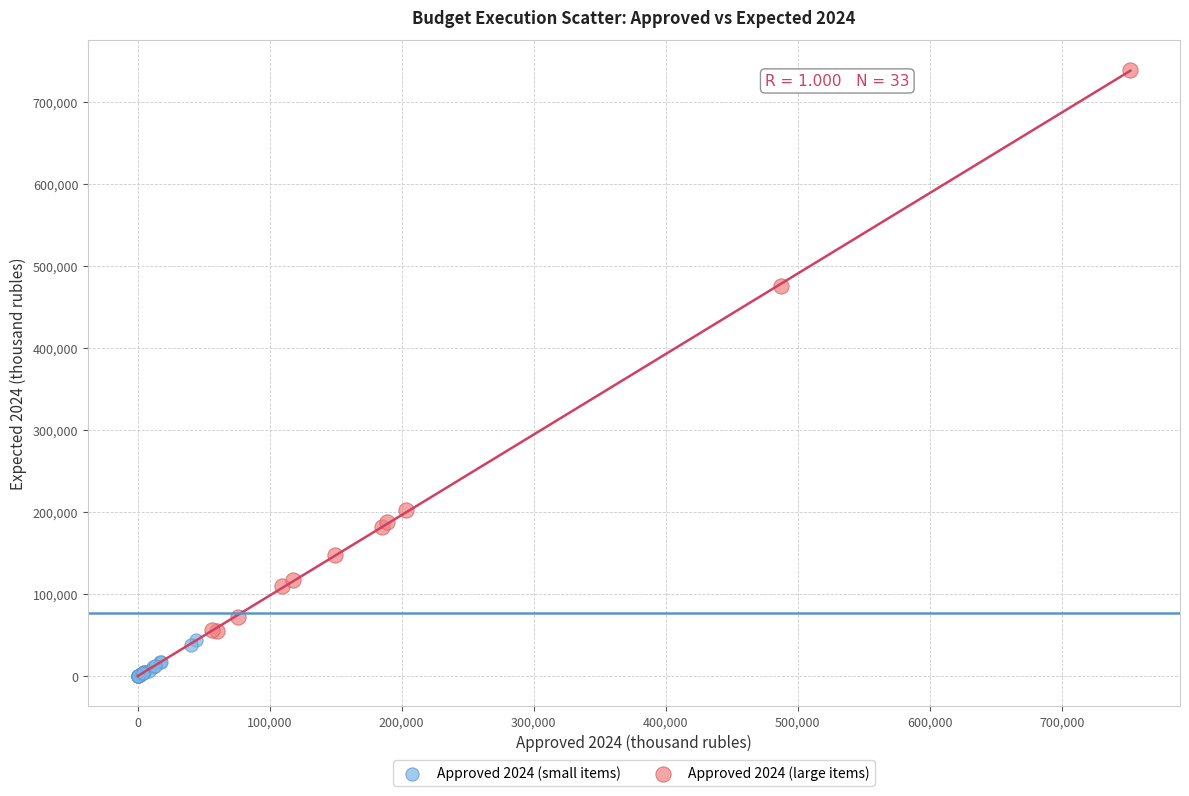

Which series has the widest spread of Y values?

Approved 2024 (large items)